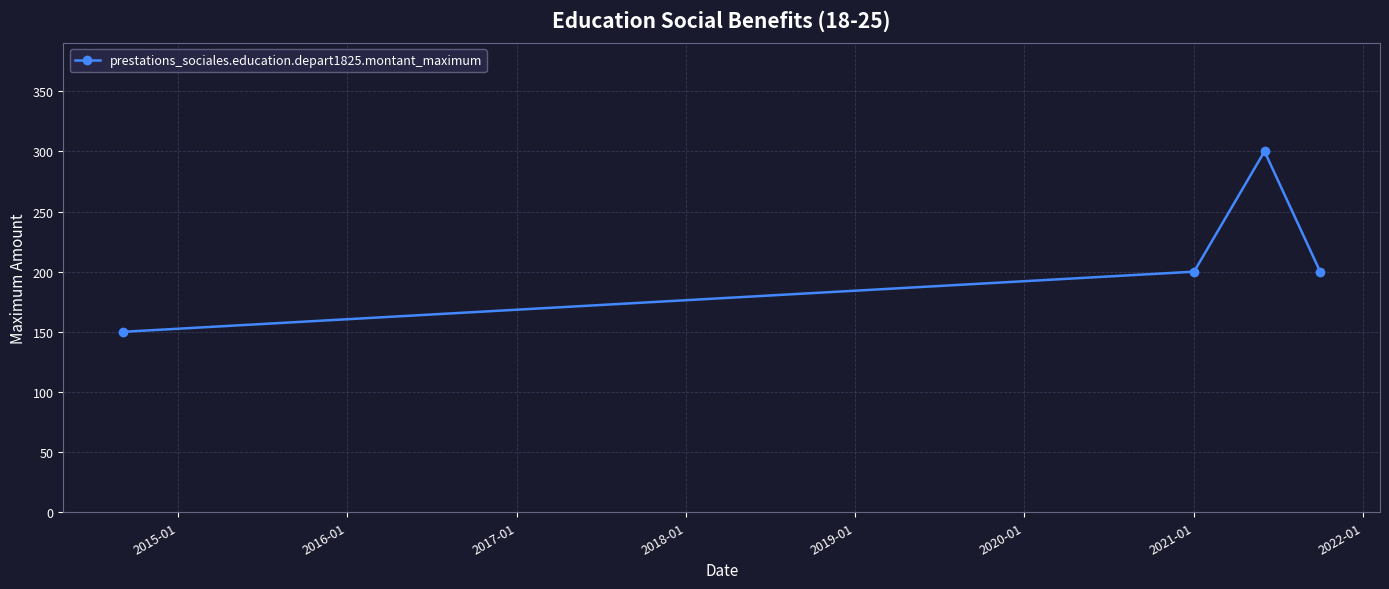

Reading left to right, transcribe all the data shown in this chart.

150	200	300	200